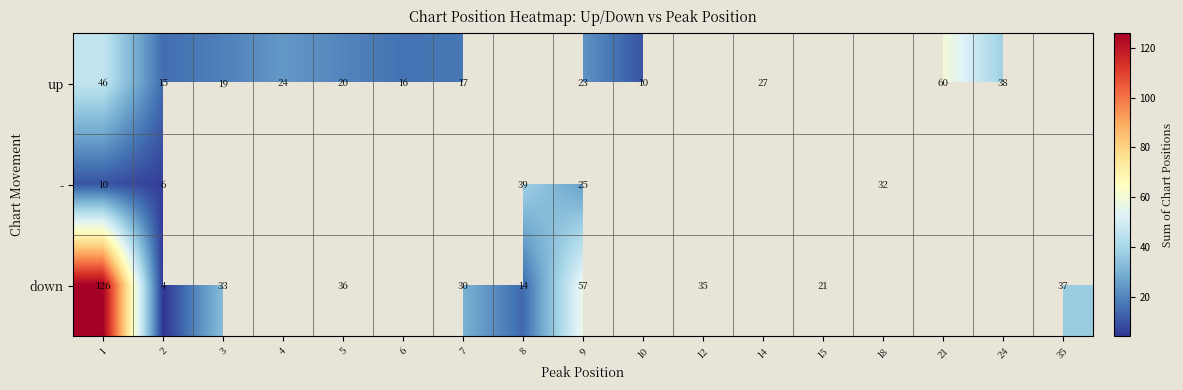

What is the sum of the down values at 5 and 7?

66